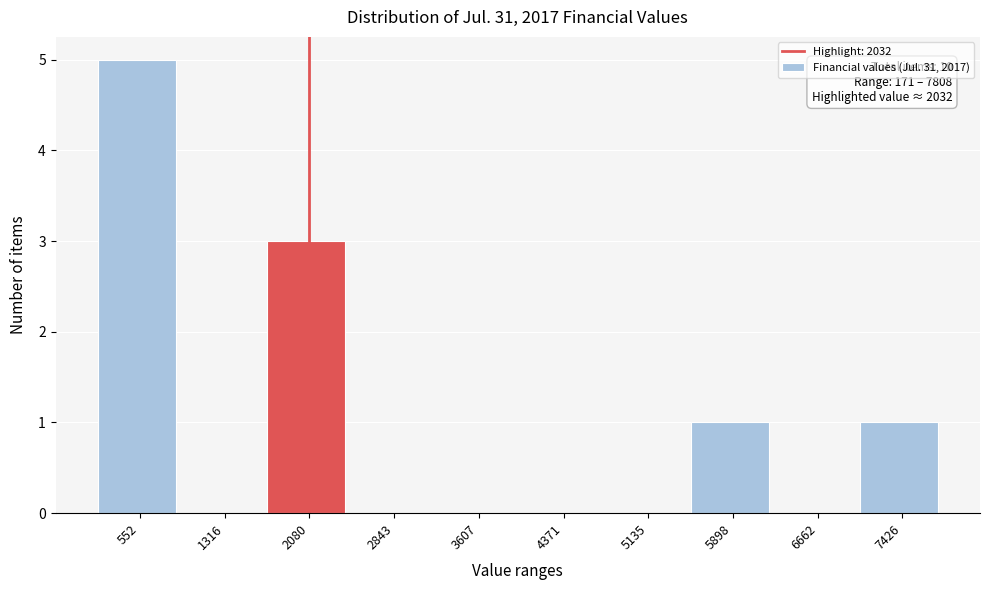

Over which range of the x-axis is the bar tallest?

200 to 900